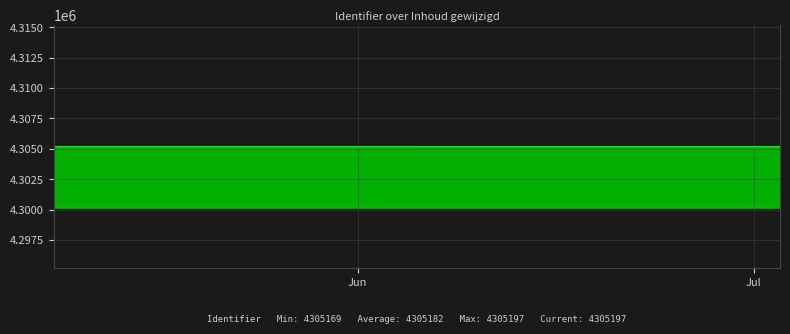

True or false: the data shows 2893335 at 2018-05-09.

False